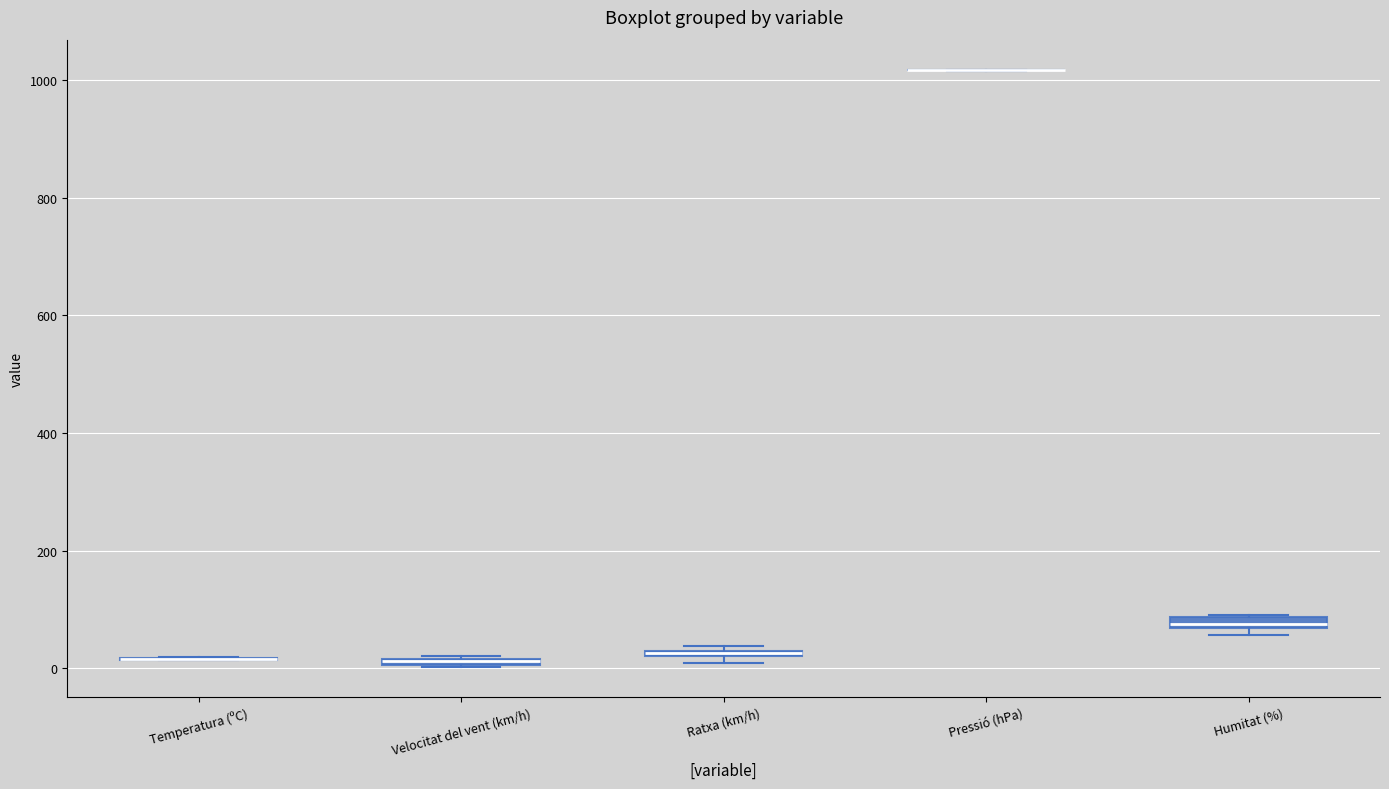

Where is the upper edge of the box for Velocitat del vent (km/h) on the y-axis? The values are not printed on the chart, so give them approximately, as read against the axis.

20